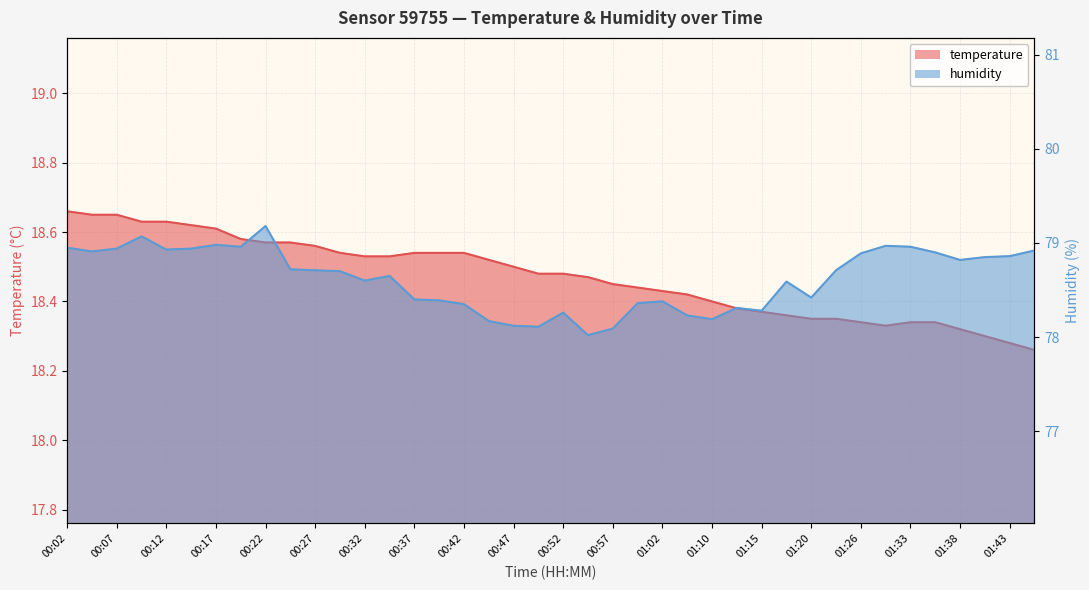

Rank the series by their average value, from lowest to highest.

temperature, humidity